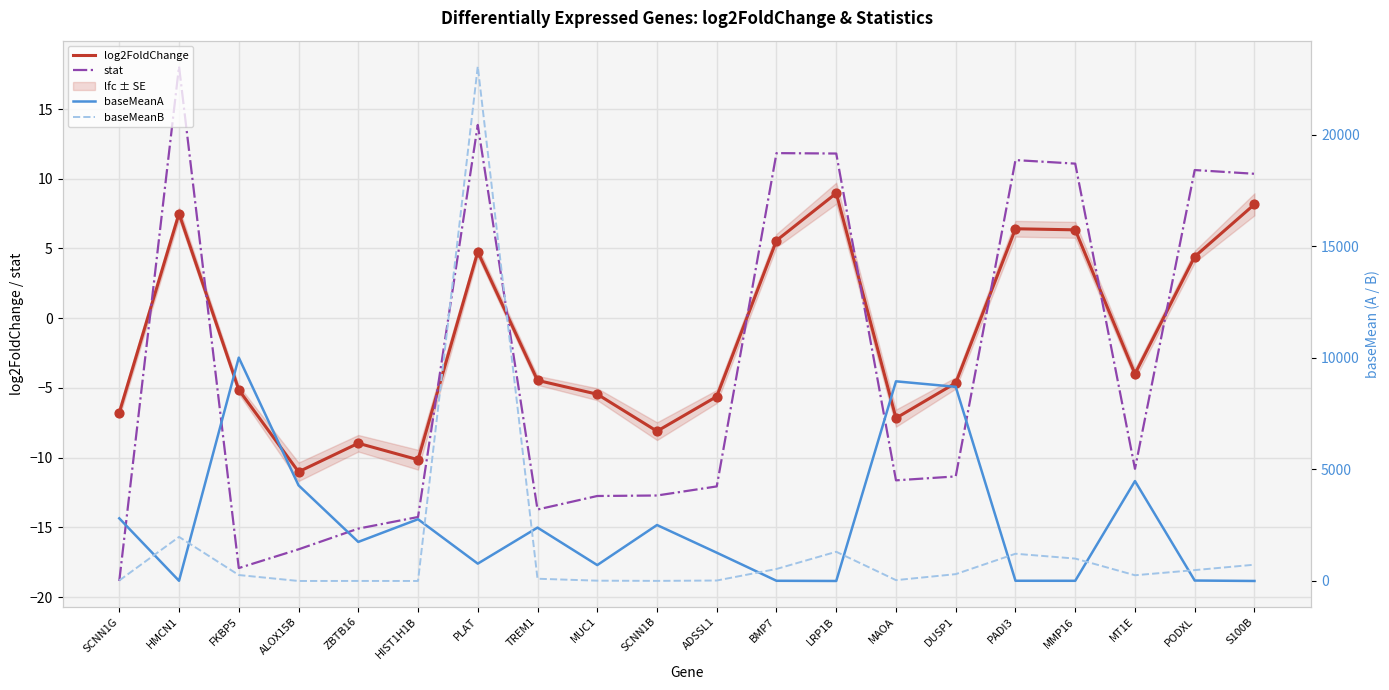

Is the value of baseMeanA at MT1E greater than the value of baseMeanB at MT1E?

Yes